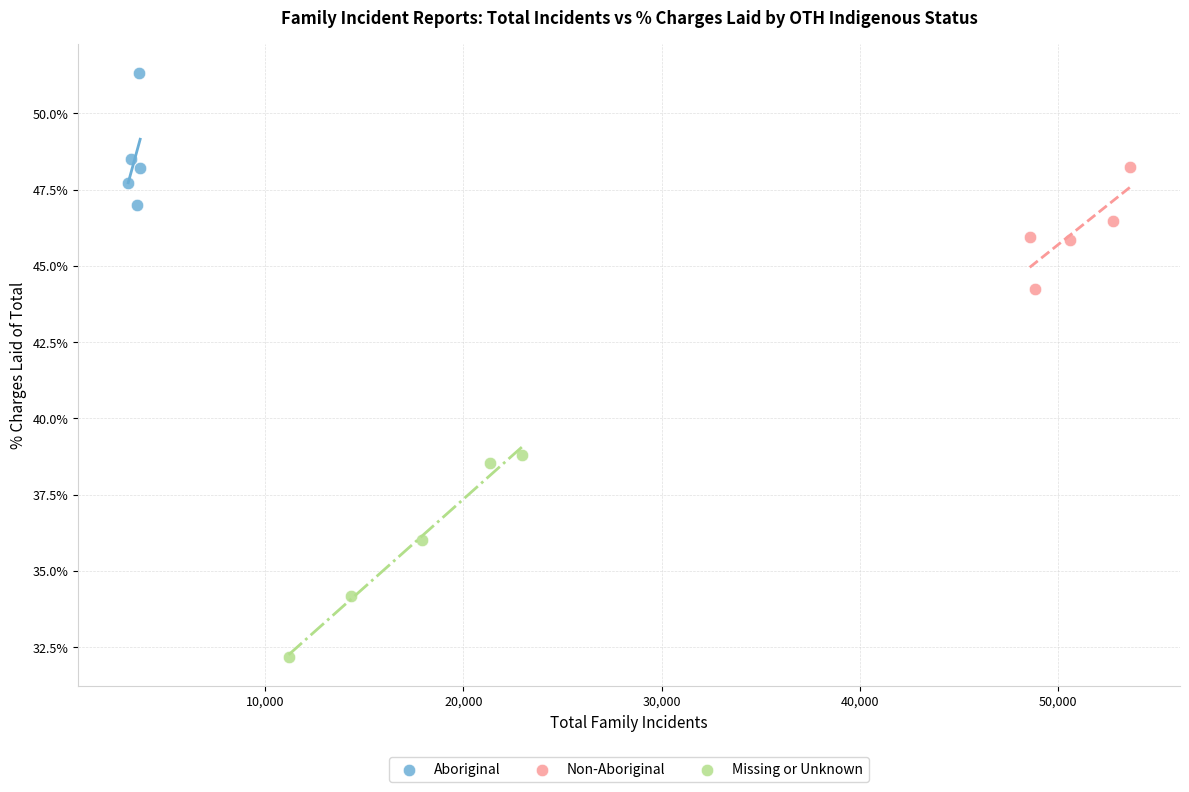

What are all the series names shown in the legend?

Aboriginal, Non-Aboriginal, Missing or Unknown